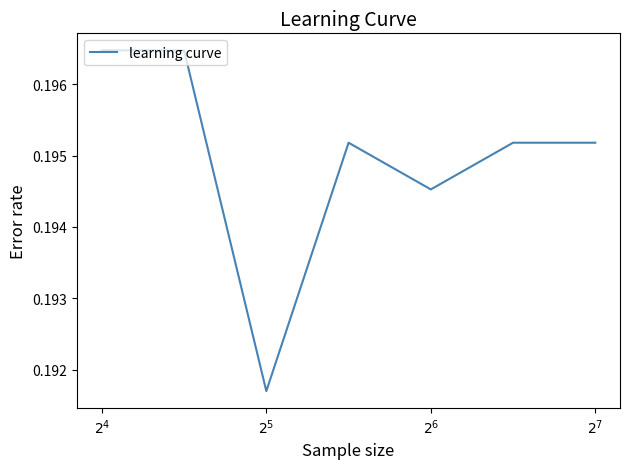

Does the chart display data point markers on the line(s)?

No